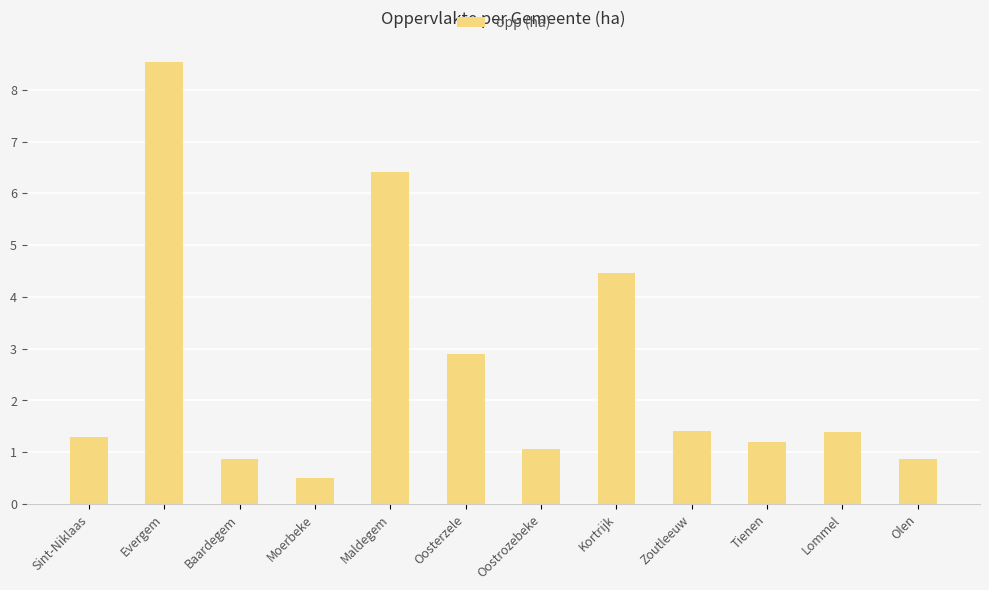

What is the approximate value at Tienen?

1.2